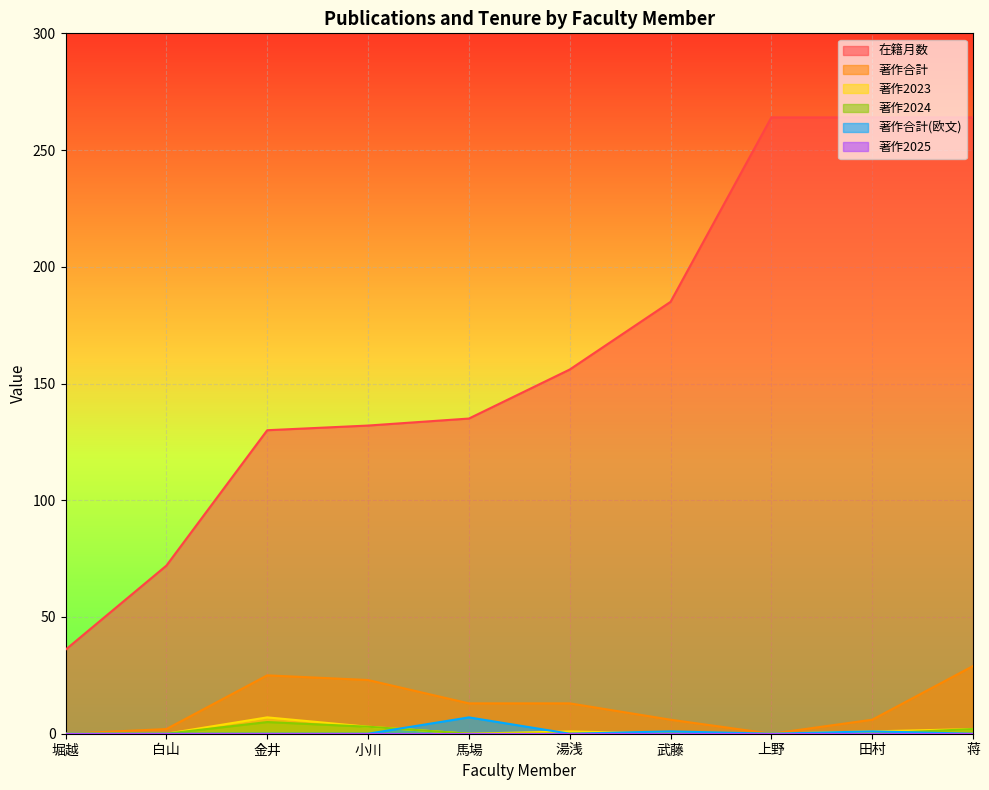

What is the spread (max minus min) of values at 武藤?

185